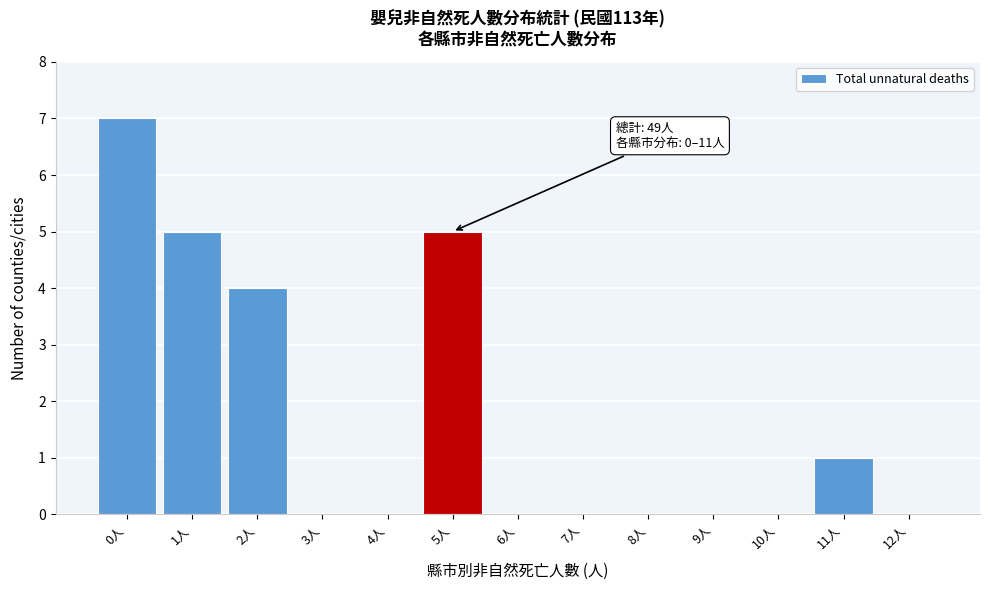

Which range on the x-axis has the tallest bar?

-0.5 to 0.5